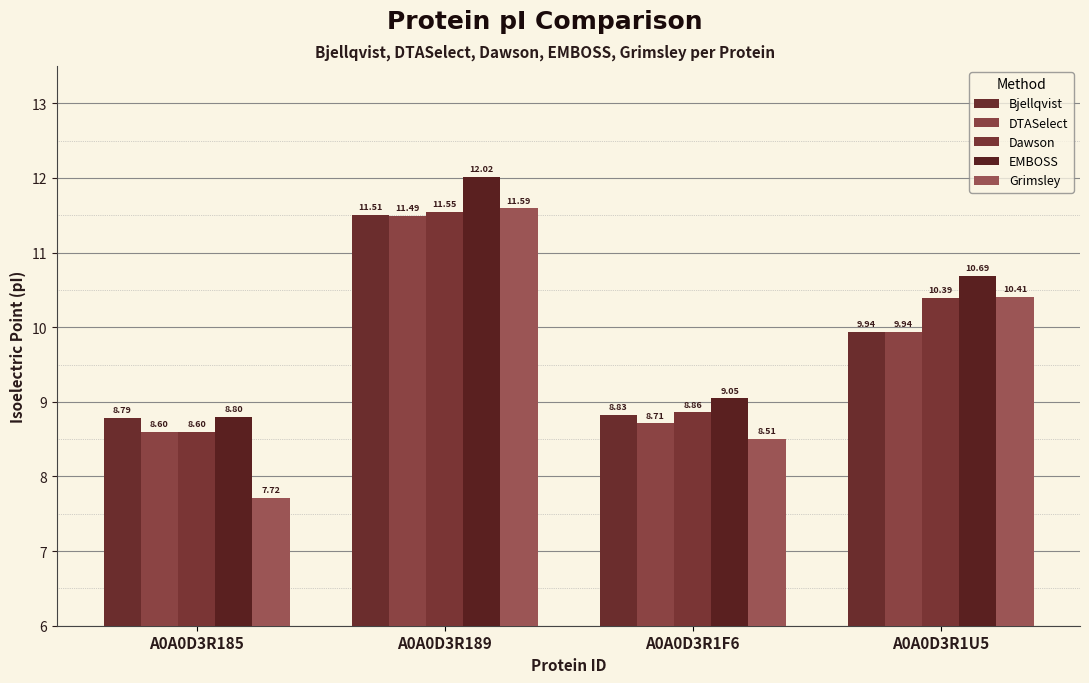

What are all the series names shown in the legend?

Bjellqvist, DTASelect, Dawson, EMBOSS, Grimsley